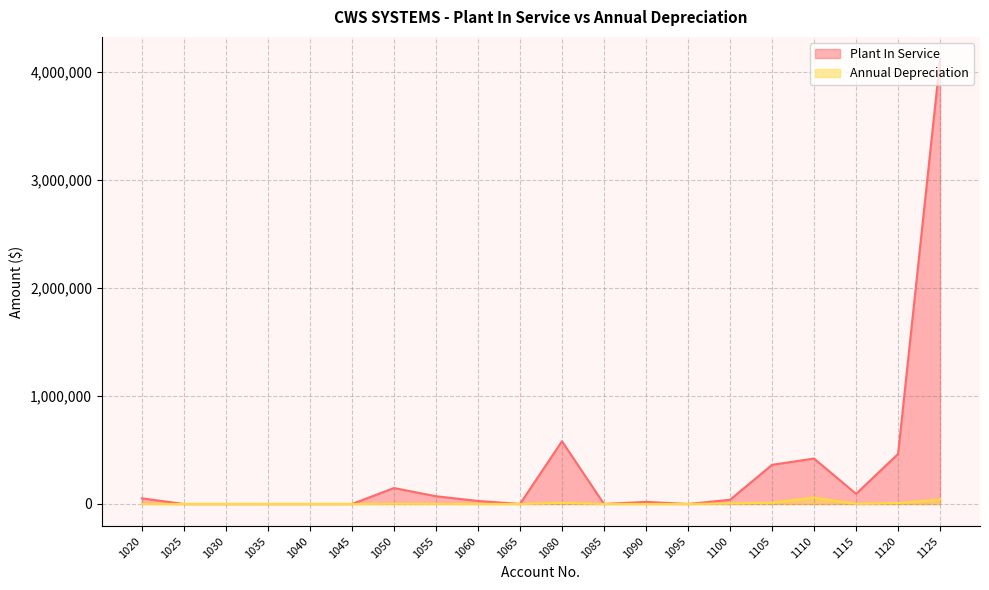

What is the average value of the Annual Depreciation series?

7432